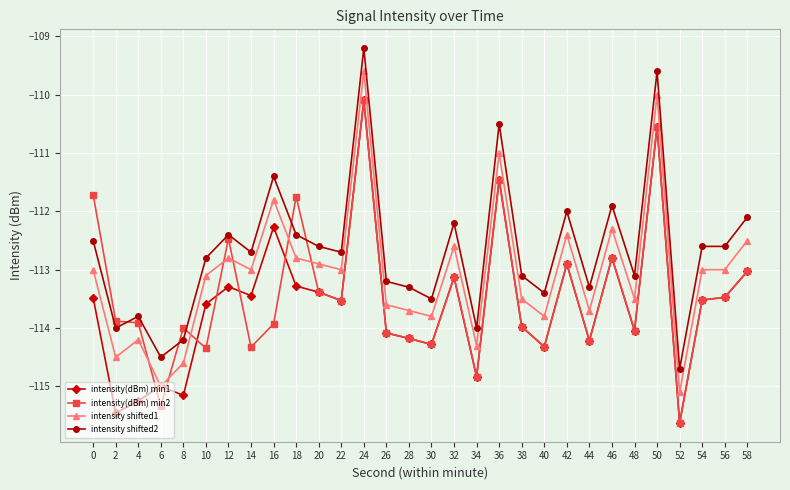

What is the value of the intensity(dBm) min2 point at the 24th from the left?

-112.8